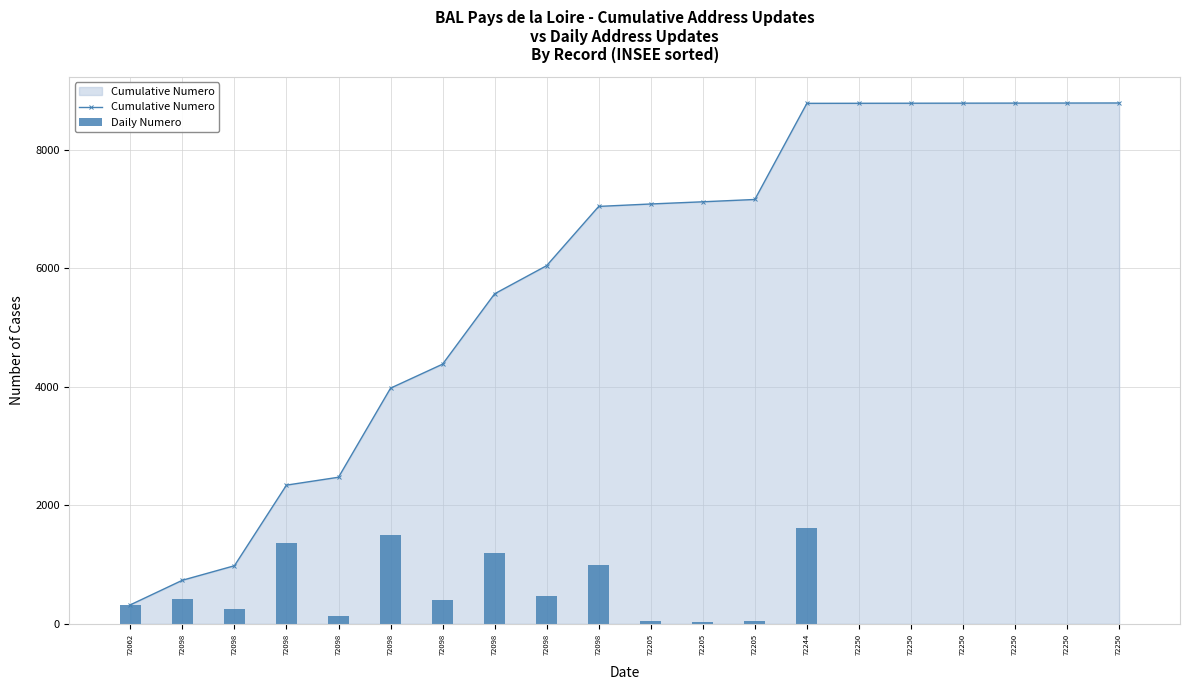

Reading right to left, list all the values displayed in this chart.

Cumulative Numero: 8792	8791	8790	8789	8788	8787	8786	7163	7124	7087	7046	6046	5571	4383	3978	2474	2341	980	735	320
Daily Numero: 1	1	1	1	1	1	1623	39	37	41	1000	475	1188	405	1504	133	1361	245	415	320